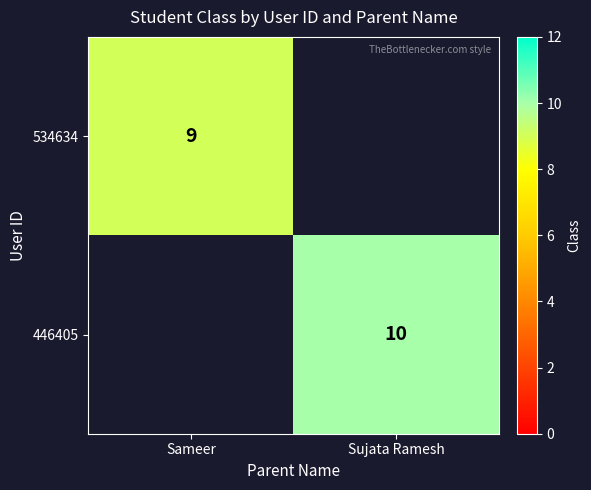

What is the smallest value displayed?

9.0